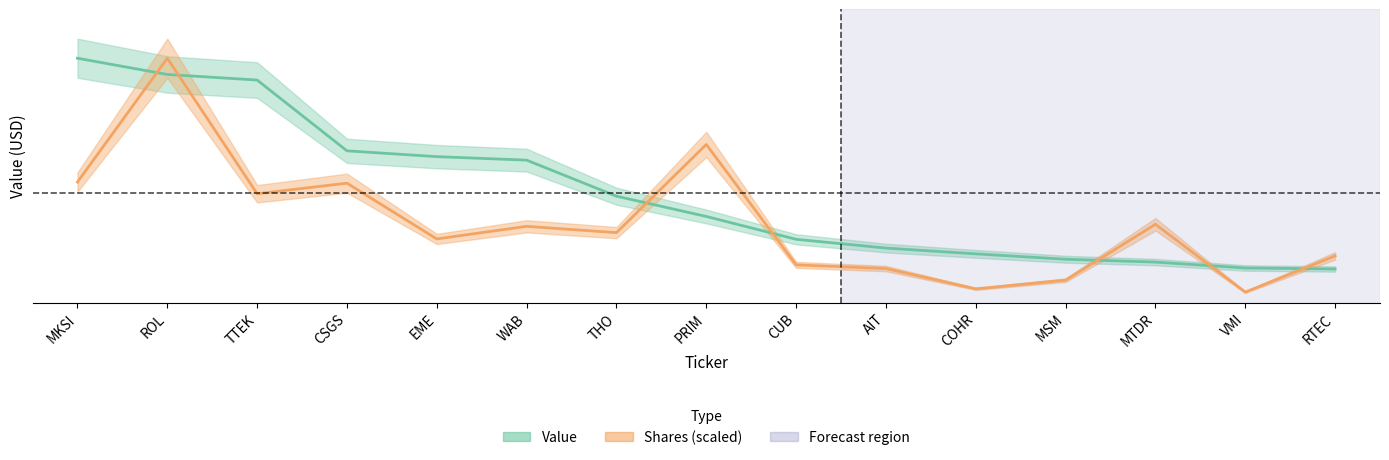

Reading left to right, transcribe all the data shown in this chart.

Value: 25837000.0	24120000.0	23531000.0	16046000.0	15433000.0	15063000.0	11251000.0	9108000.0	6693000.0	5765000.0	5155000.0	4585000.0	4284000.0	3660000.0	3554000.0
Shares or principal amount: 12745234.4	25837000.0	11510109.2	12625971.4	6730444.6	8064853.1	7395689.3	16720450.1	3988048.7	3600098.2	1452480.4	2372580.7	8280018.4	1108946.1	4941845.4